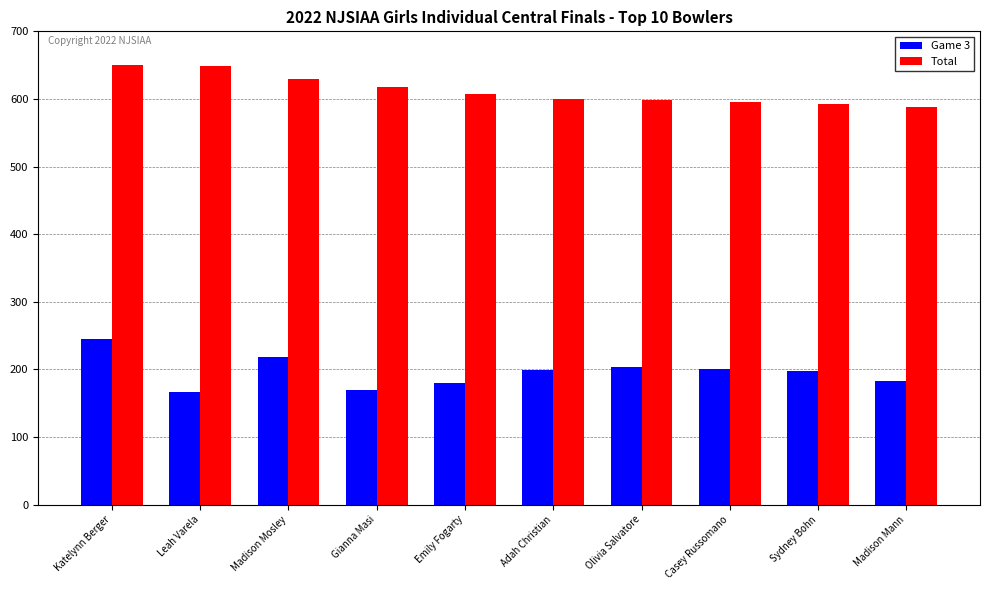

What is the difference between the highest and lowest values at Katelynn Berger?

405